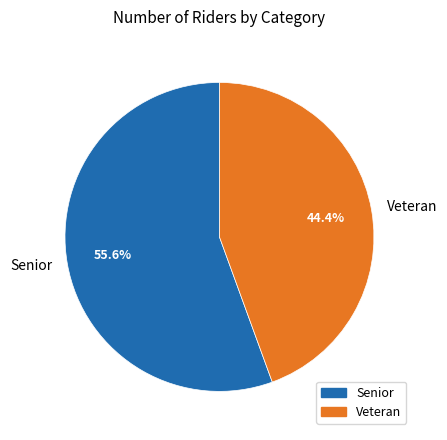

Which has a higher value, Veteran or Senior?

Senior